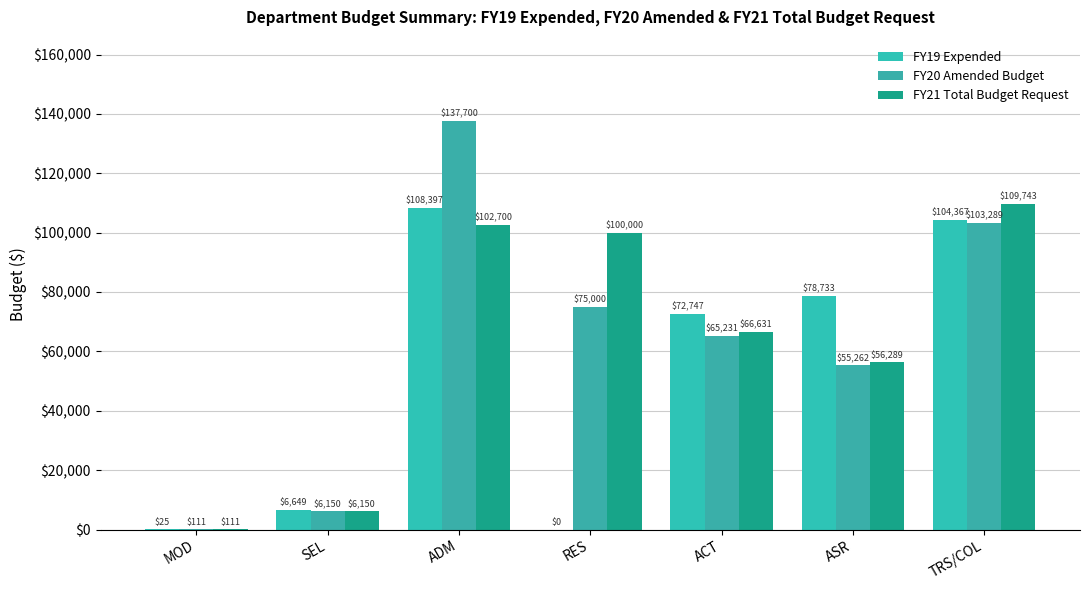

What is the difference between the maximum and second lowest values in the FY19 Expended series?

108372.4